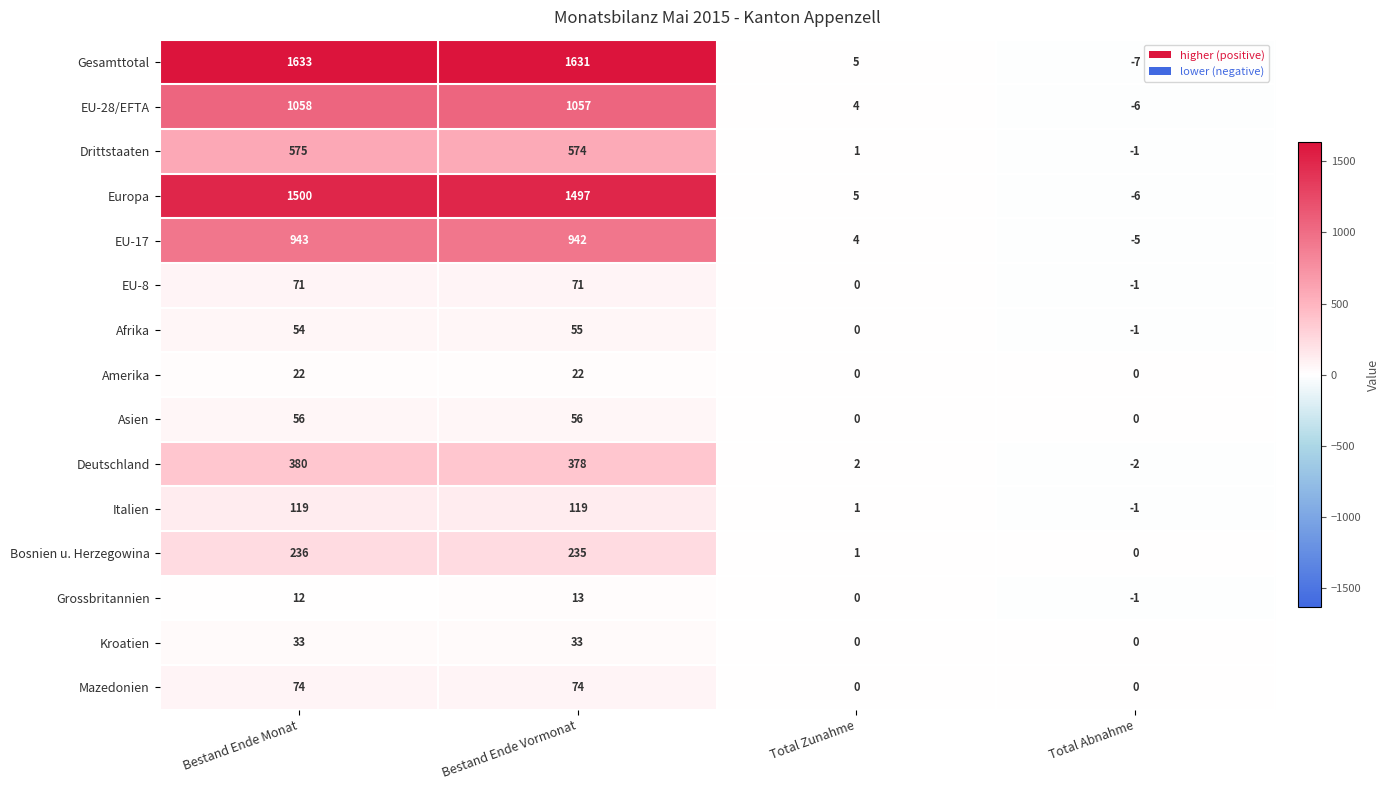

What is the maximum value shown in the chart?

1633